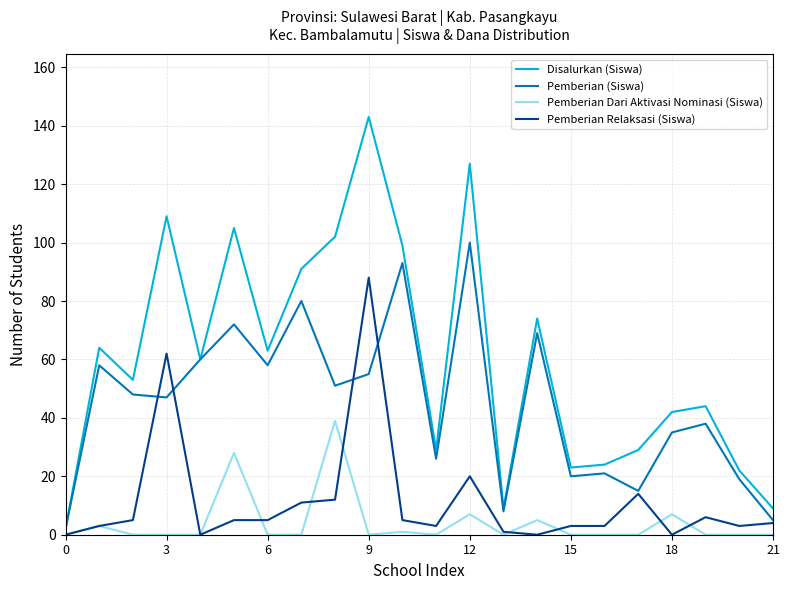

Which series has the widest spread of values?

Disalurkan (Siswa)